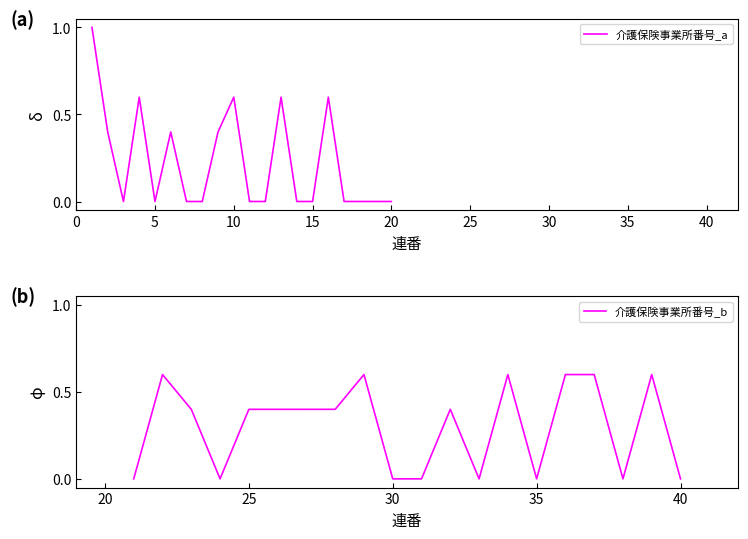

What is the value of the 介護保険事業所番号_a point at the 2nd from the left?

0.4